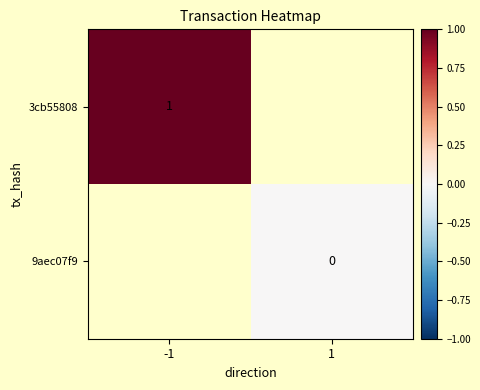

Rank the series by their average value, from highest to lowest.

3cb55808, 9aec07f9